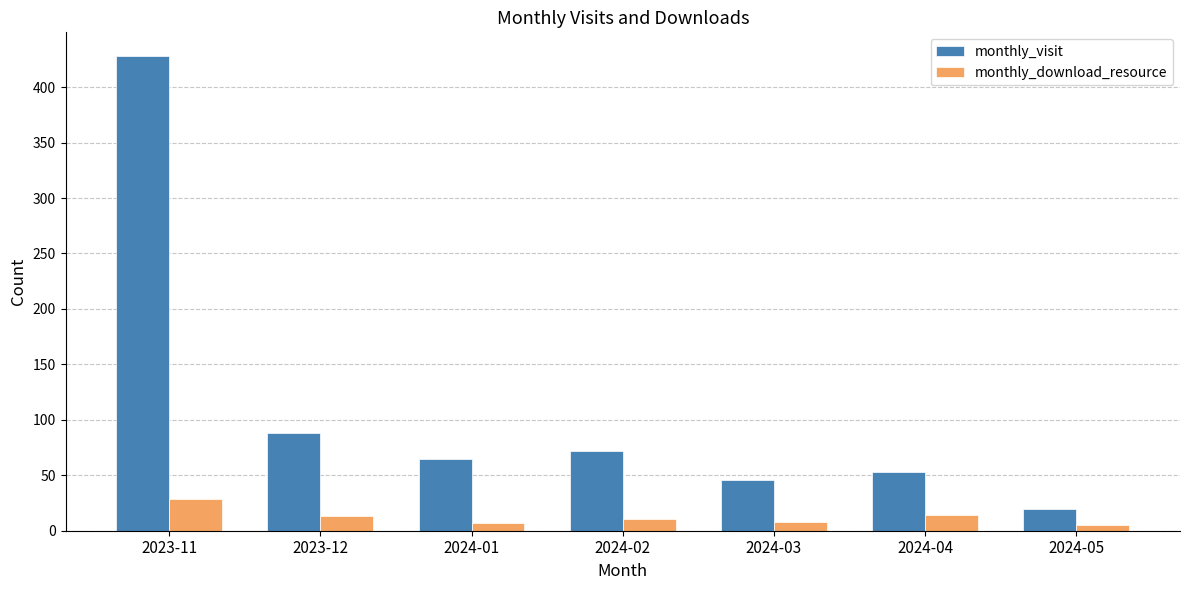

Is the value of monthly_visit at 2024-03 greater than the value of monthly_download_resource at 2023-12?

Yes